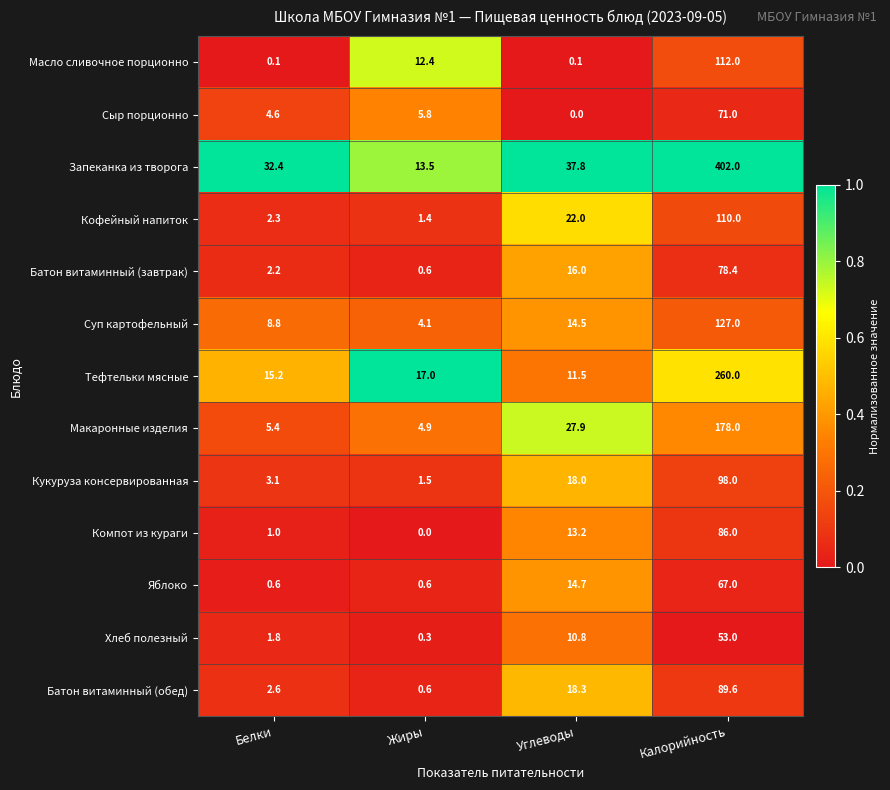

At which category is the sum across all series the highest?

Калорийность